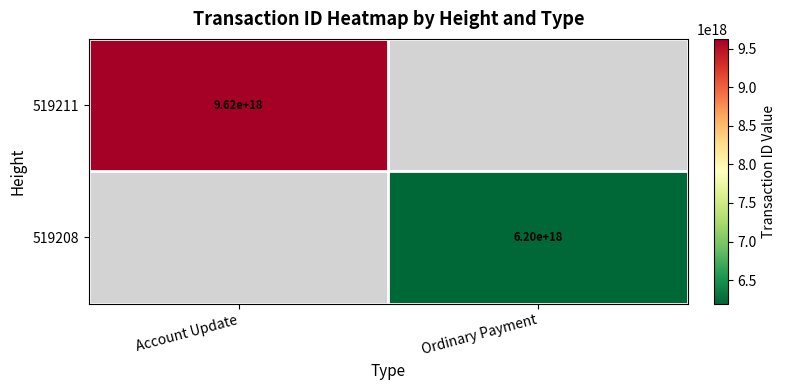

How many series are shown in this chart?

2